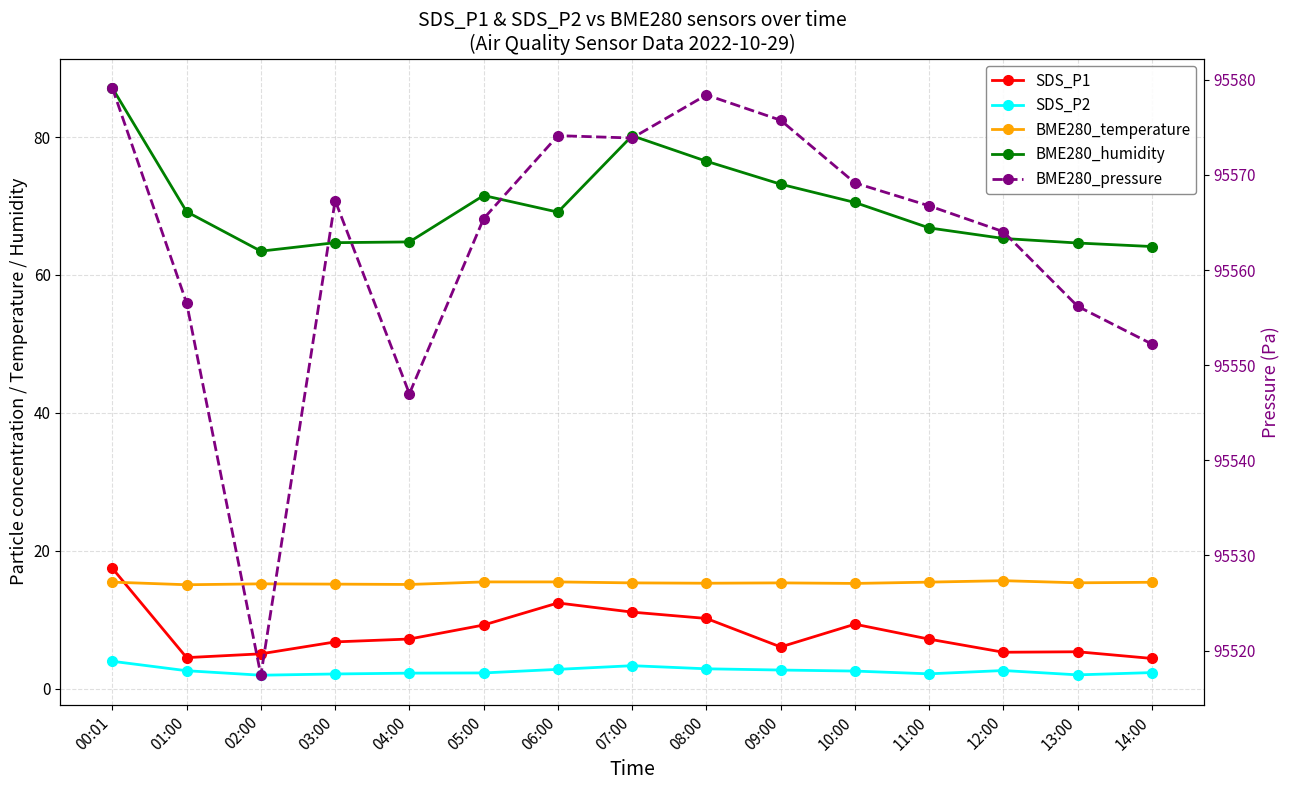

How many interior local valleys does the SDS_P1 series have?

3